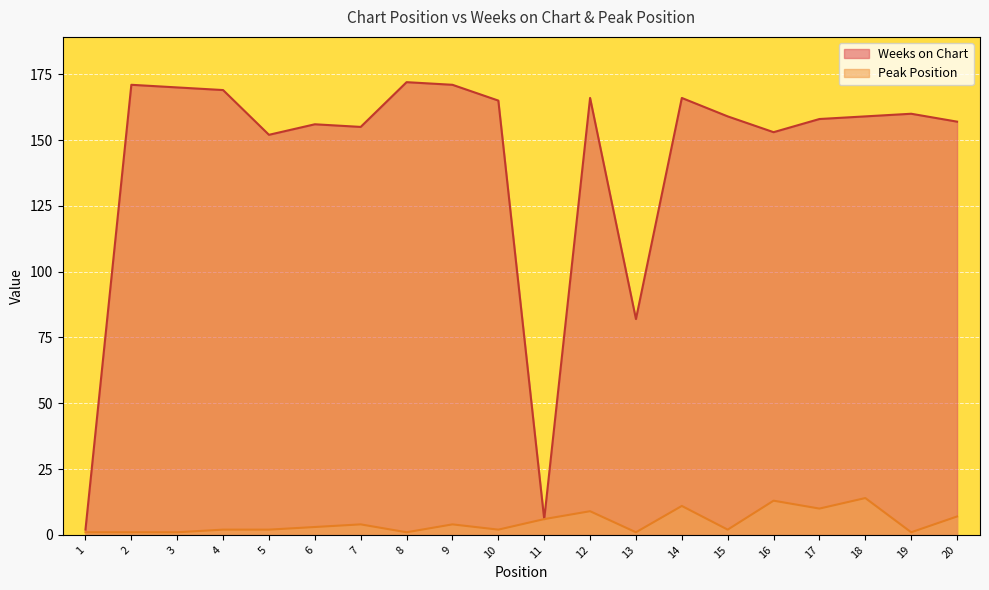

What is the sum of all Weeks on Chart values?

2849